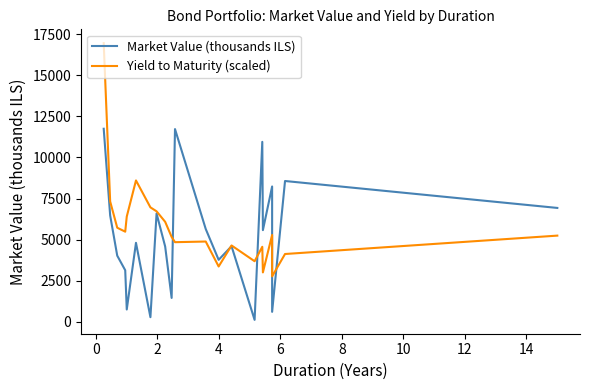

Does the chart have visible grid lines?

No